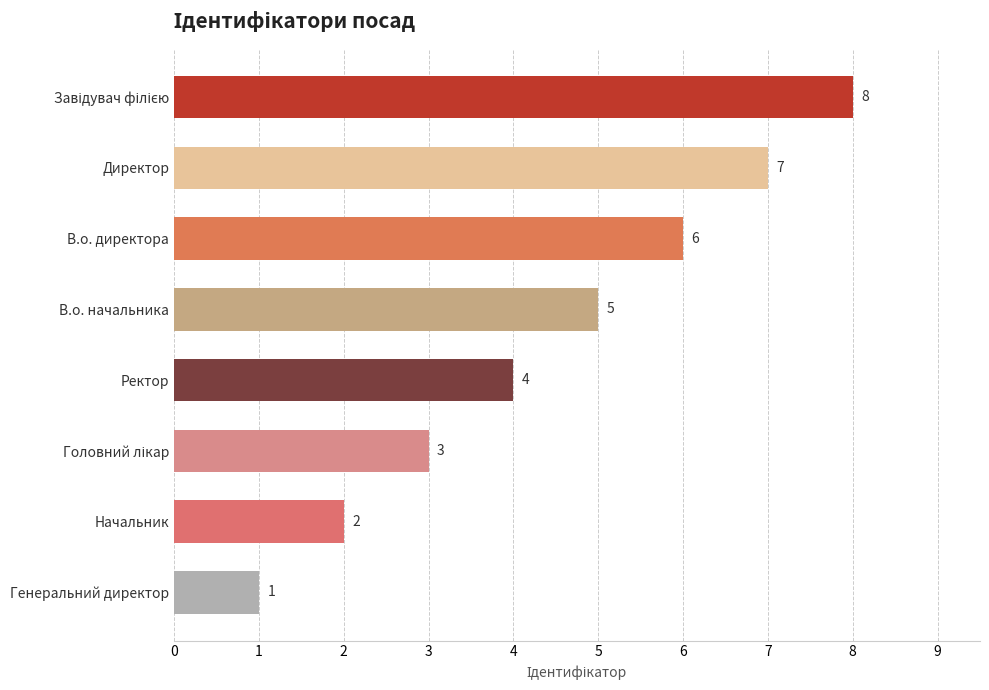

How many data points are less than 5?

4